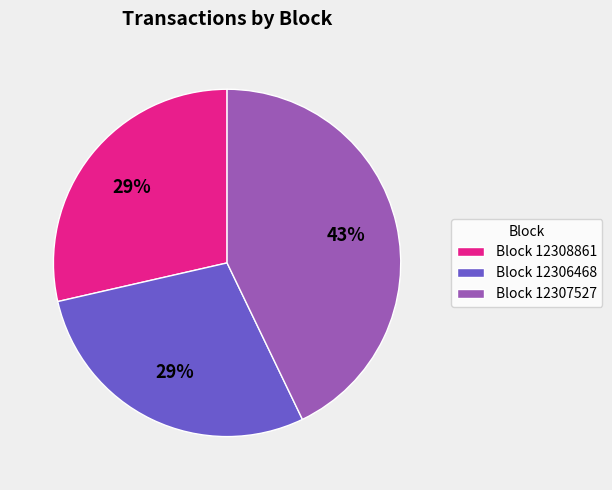

True or false: Block 12308861 accounts for 29% of the total.

True